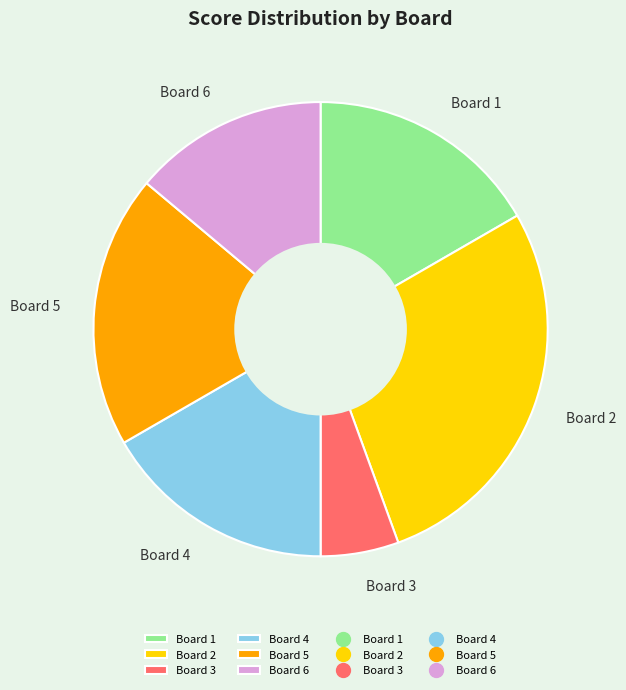

What is the largest slice in the pie chart?

Board 2